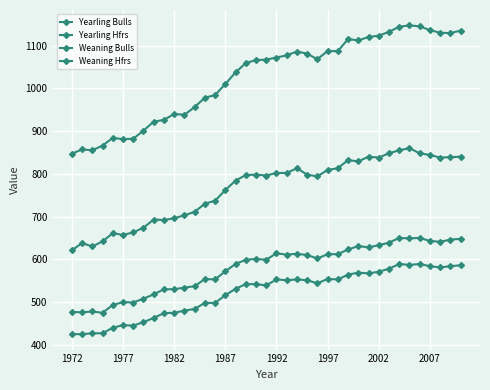

Is this an area chart (filled region under the line)?

No